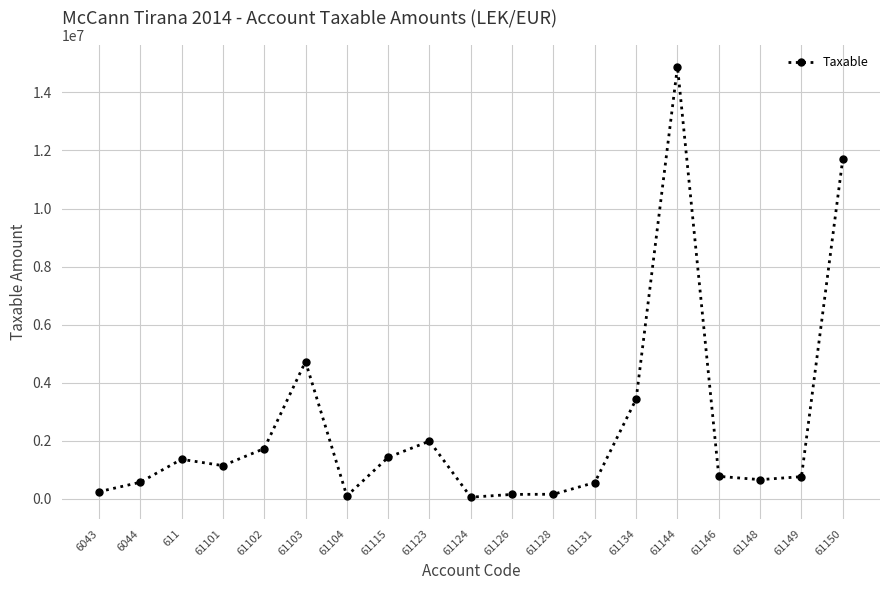

What is the minimum value shown in the chart?

61813.2